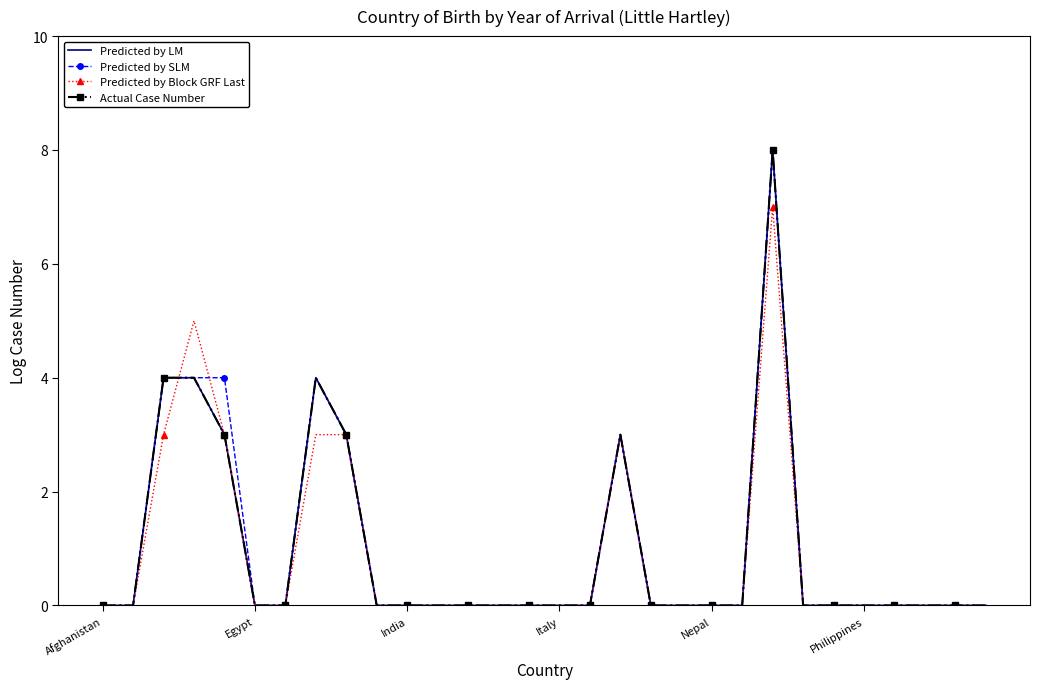

Reading left to right, list all the values displayed in this chart.

Predicted by LM: 0	0	4	4	3	0	0	4	3	0	0	0	0	0	0	0	0	3	0	0	0	0	8	0	0	0	0	0	0	0
Predicted by SLM: 0	0	4	4	4	0	0	4	3	0	0	0	0	0	0	0	0	3	0	0	0	0	8	0	0	0	0	0	0	0
Predicted by Block GRF Last: 0	0	3	5	3	0	0	3	3	0	0	0	0	0	0	0	0	3	0	0	0	0	7	0	0	0	0	0	0	0
Actual Case Number: 0	0	4	4	3	0	0	4	3	0	0	0	0	0	0	0	0	3	0	0	0	0	8	0	0	0	0	0	0	0